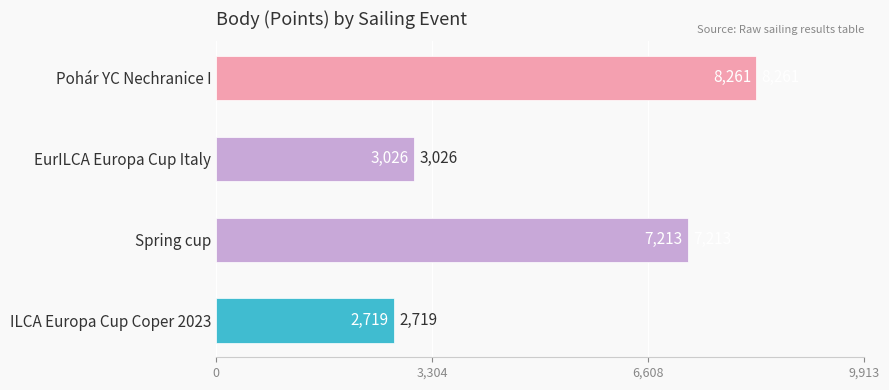

What is the approximate value at ILCA Europa Cup Coper 2023, to the nearest 100?

2700